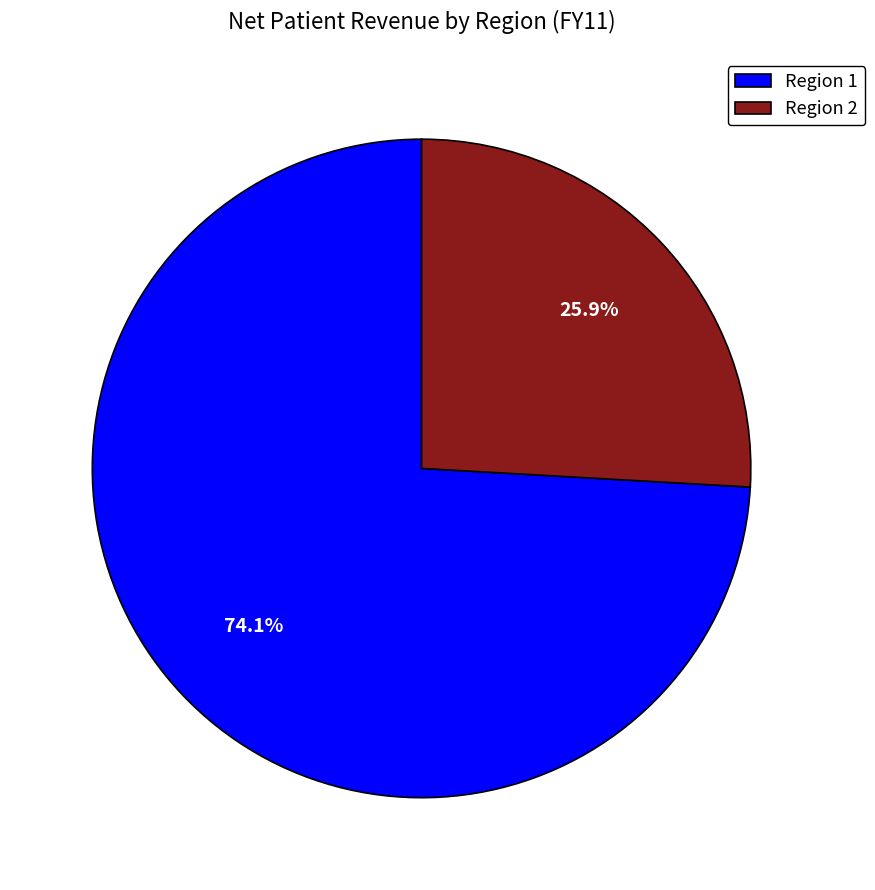

Between Region 2 and Region 1, which is larger?

Region 1